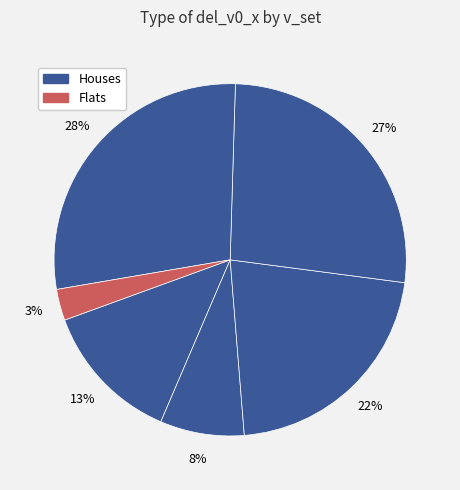

Does any single category account for the majority?

No